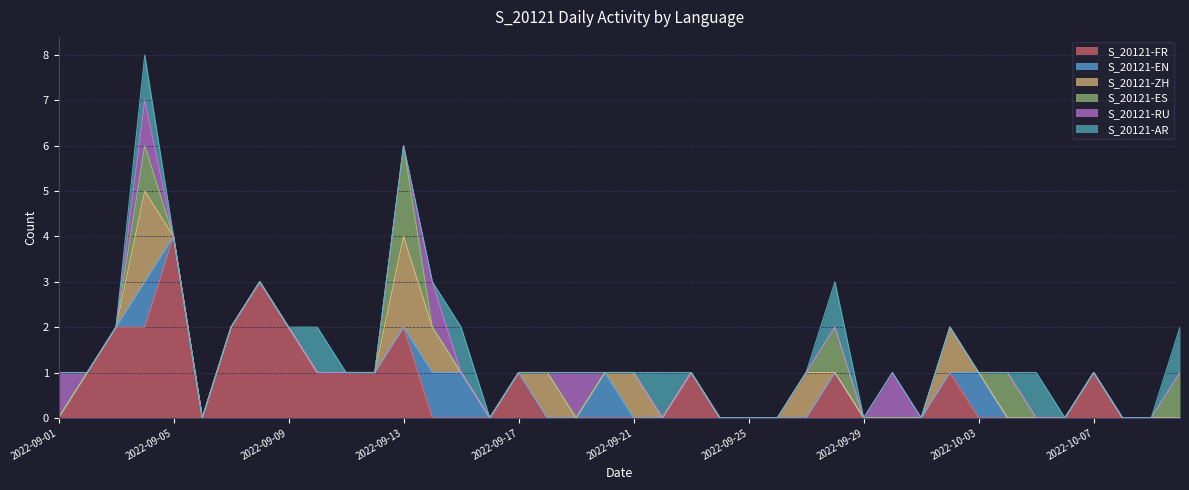

How many values in the S_20121-ZH series exceed 0?

7